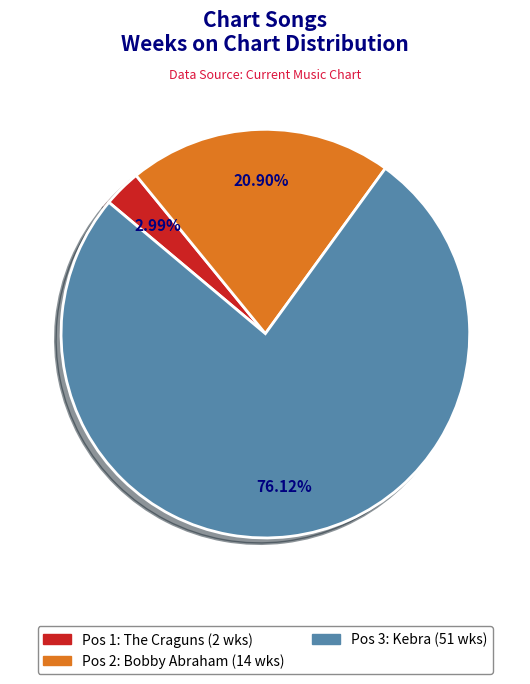

How many slices are in this pie chart?

3